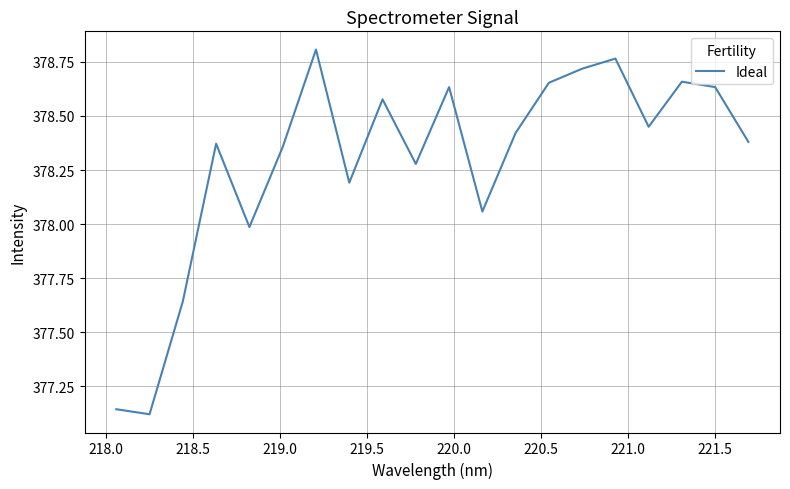

What is the difference between the maximum and minimum values?

1.7